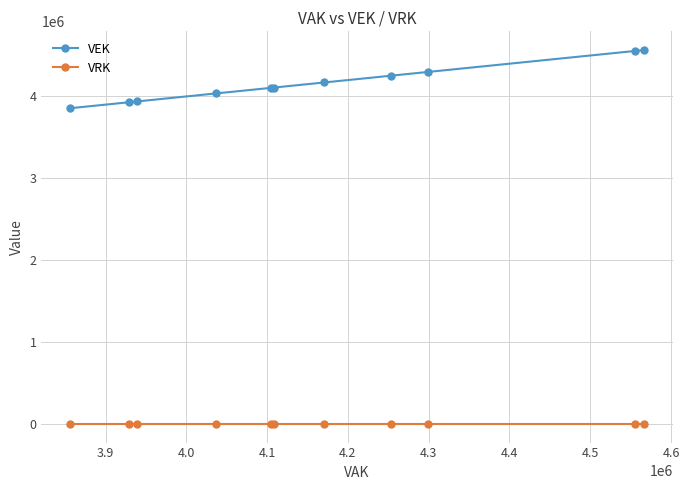

Which series has the largest total across all categories?

VEK